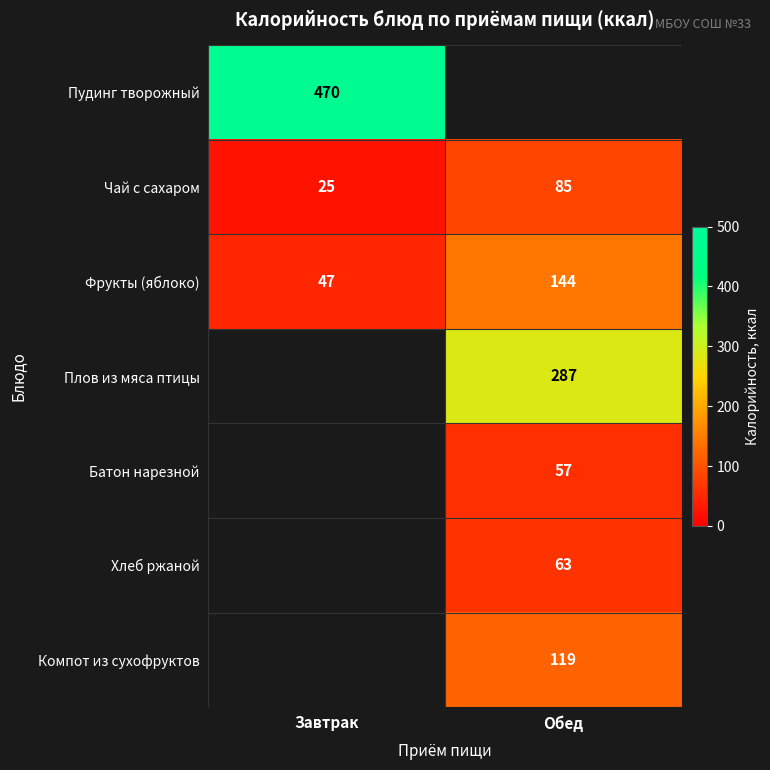

List the labels in order of Фрукты (яблоко) value, smallest first.

Завтрак, Обед